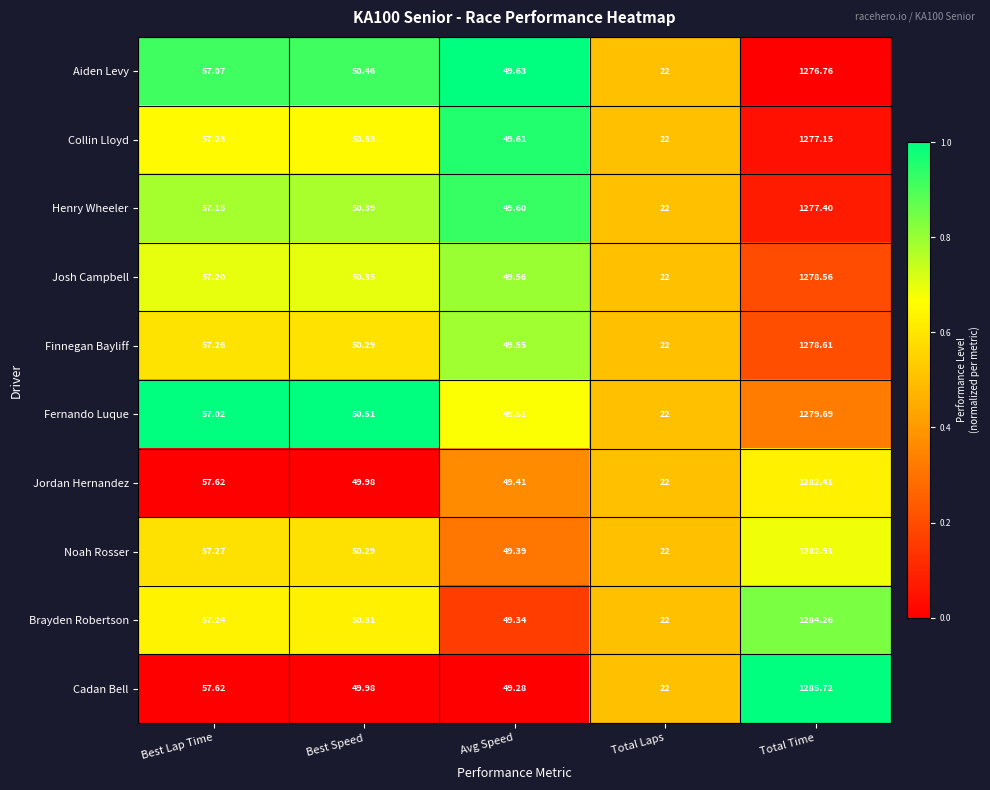

Which series has the largest total across all categories?

Cadan Bell